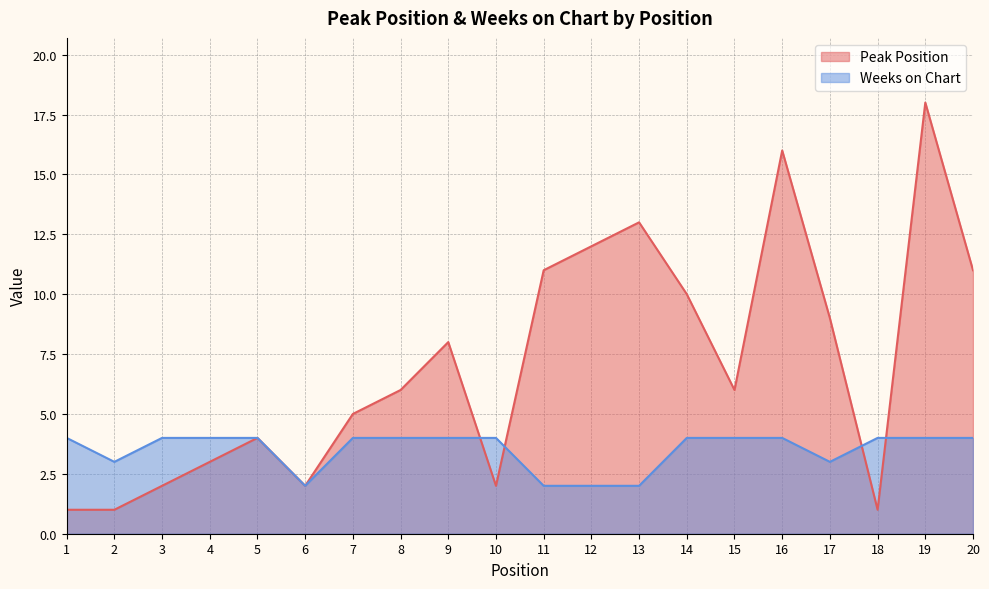

Rank the series at 3 from highest to lowest value.

Weeks on Chart, Peak Position